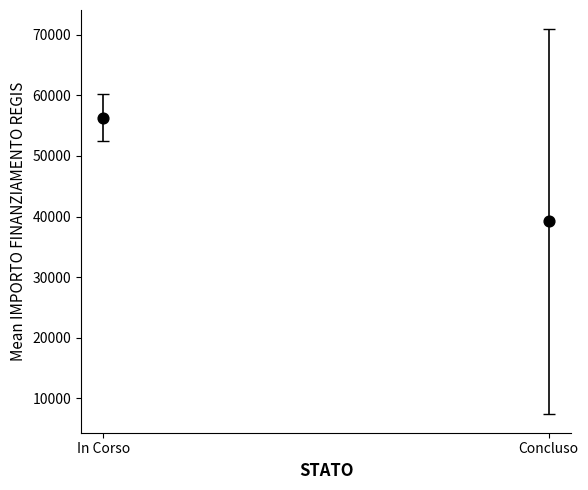

What is the range of Y values (max minus min)?

17128.1